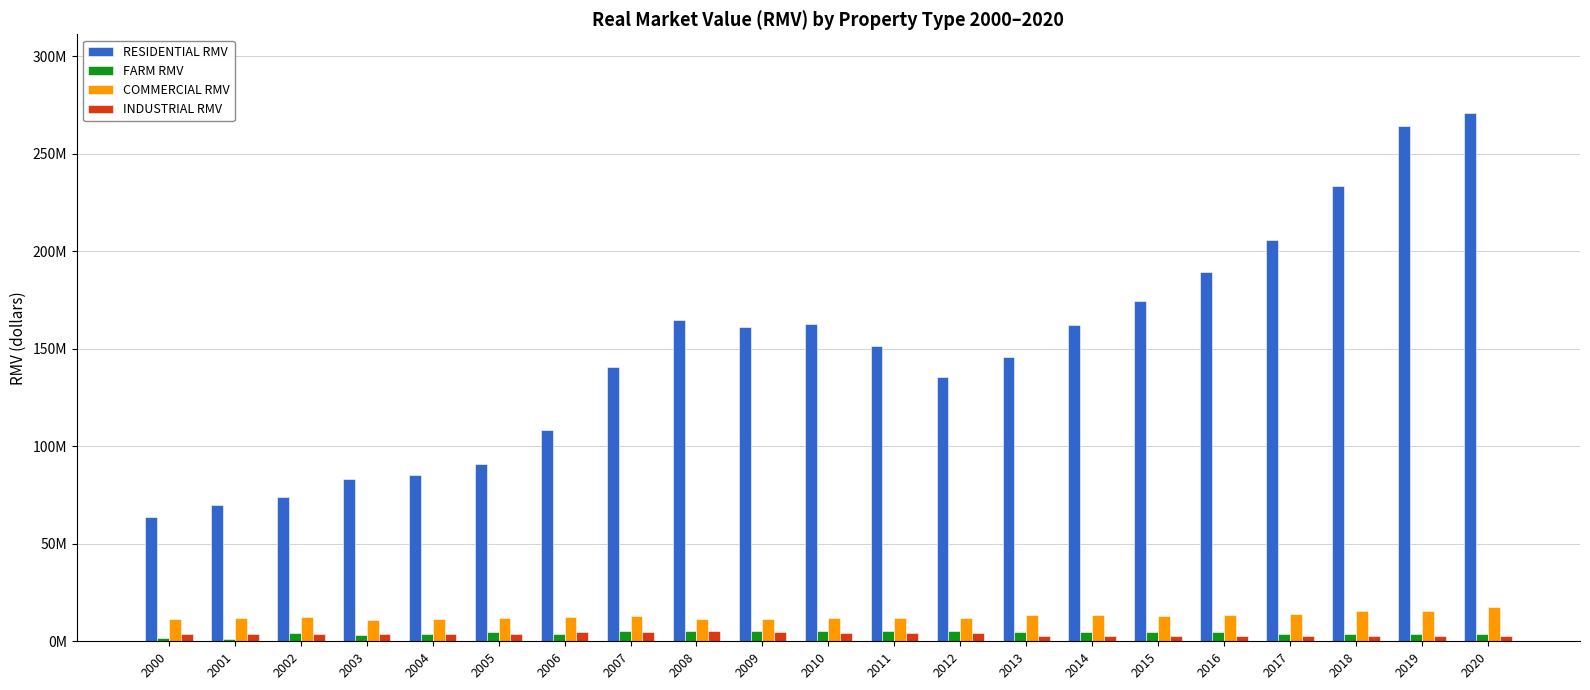

Are the bars horizontal?

No